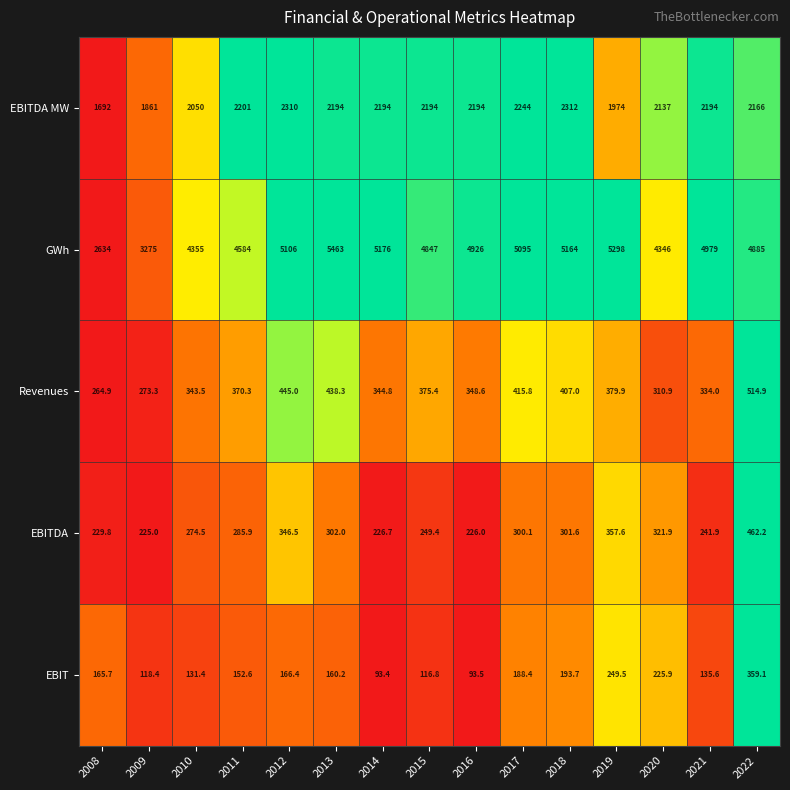

What is the difference between the maximum and second lowest values in the EBIT series?

265.6